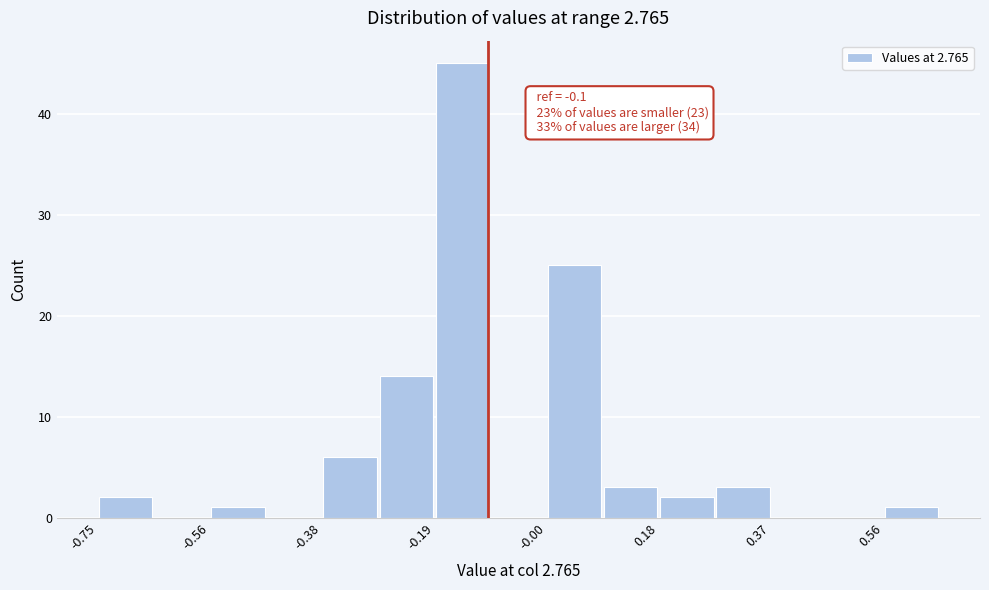

Over which range of the x-axis is the bar tallest?

-0.18 to -0.10